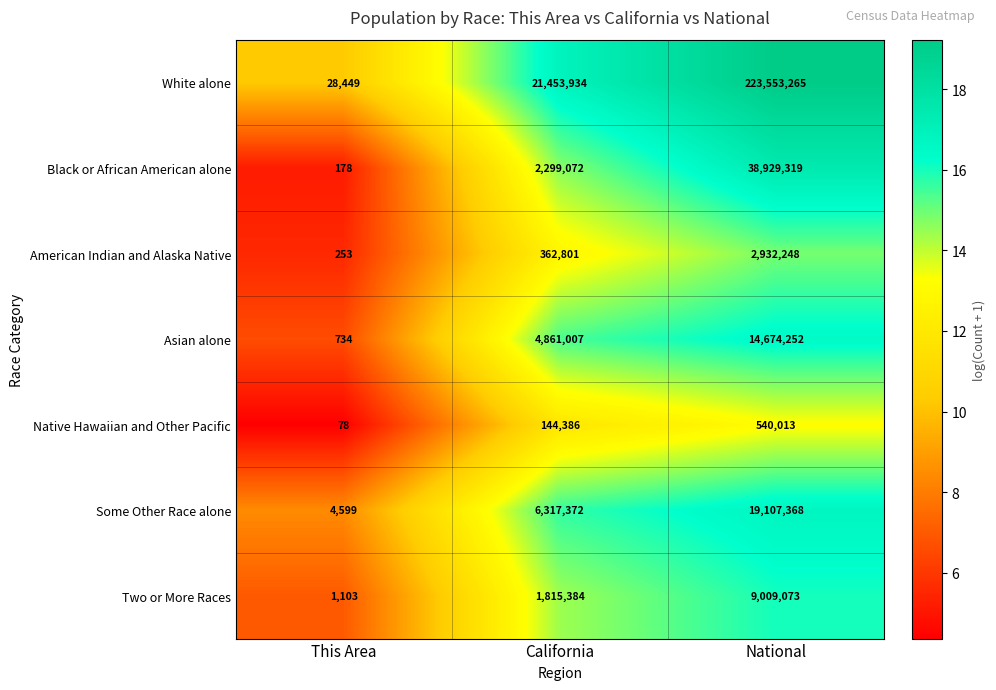

What is the greatest value displayed?

223553265